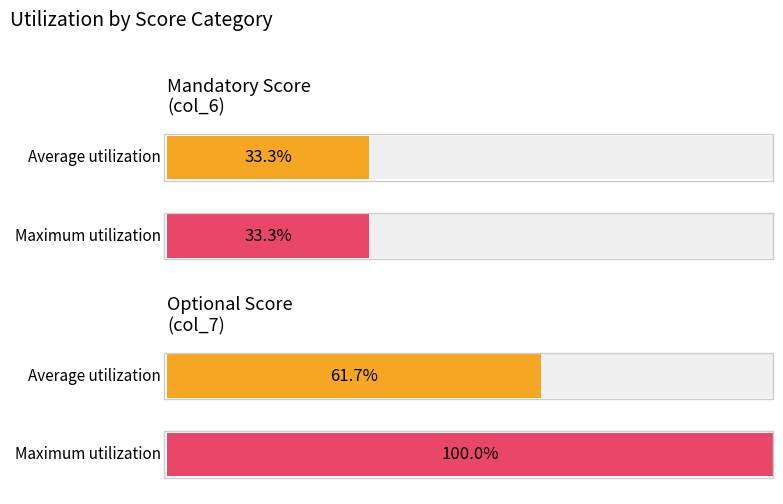

Which series has the largest total across all categories?

Maximum utilization